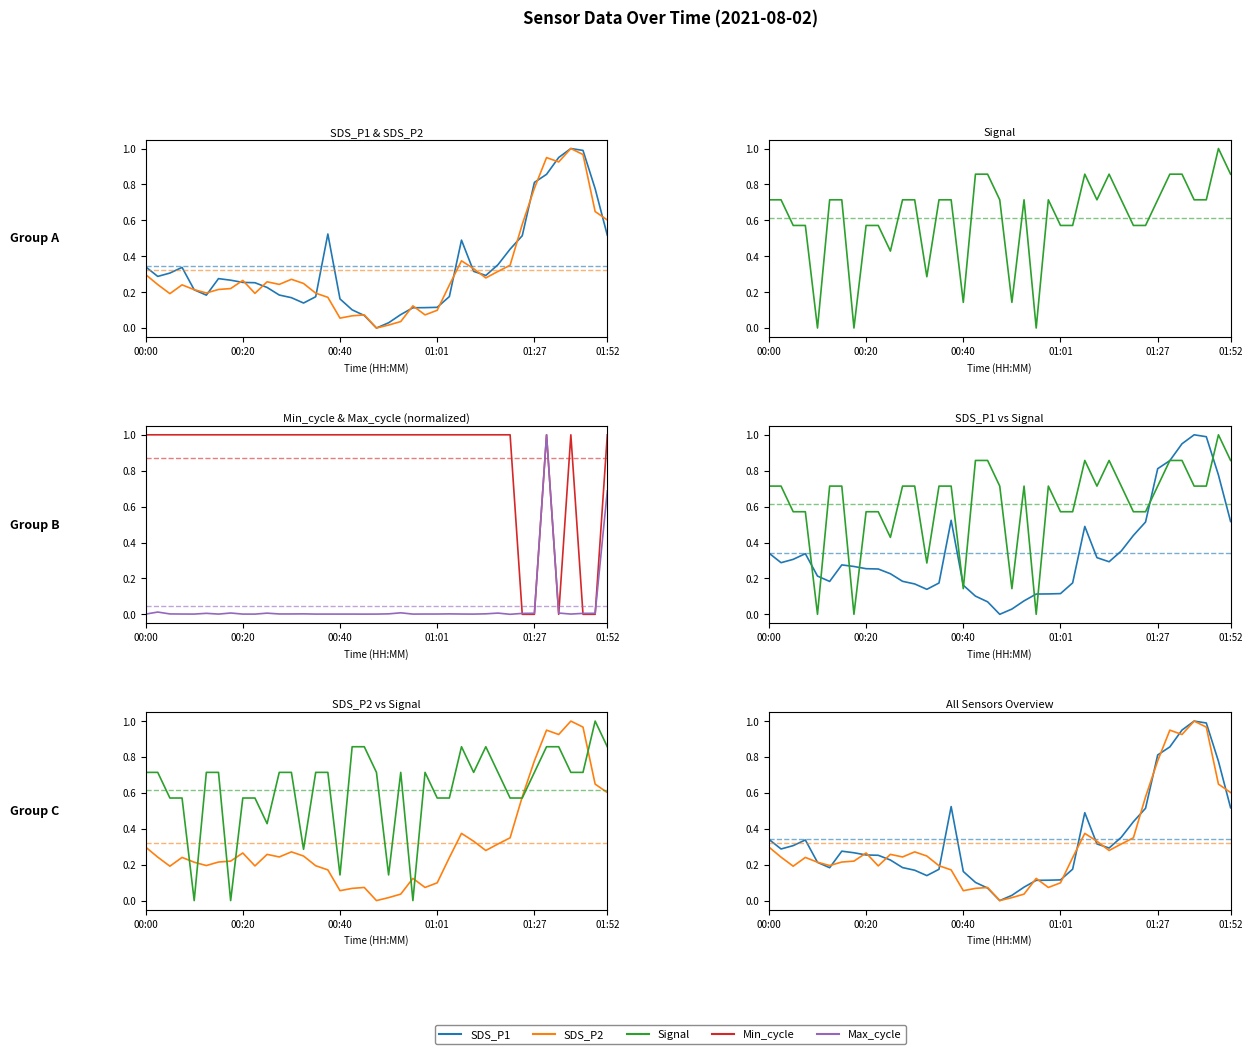

Reading right to left, what are all the values shown in this chart?

SDS_P1: 0.5	0.8	1.0	1.0	1.0	0.9	0.8	0.5	0.4	0.4	0.3	0.3	0.5	0.2	0.1	0.1	0.1	0.1	0.0	0.0	0.1	0.1	0.2	0.5	0.2	0.1	0.2	0.2	0.2	0.3	0.3	0.3	0.3	0.2	0.2	0.3	0.3	0.3	0.3
SDS_P2: 0.6	0.6	1.0	1.0	0.9	0.9	0.8	0.6	0.3	0.3	0.3	0.3	0.4	0.2	0.1	0.1	0.1	0.0	0.0	0.0	0.1	0.1	0.1	0.2	0.2	0.2	0.3	0.2	0.3	0.2	0.3	0.2	0.2	0.2	0.2	0.2	0.2	0.2	0.3
Signal: 0.9	1.0	0.7	0.7	0.9	0.9	0.7	0.6	0.6	0.7	0.9	0.7	0.9	0.6	0.6	0.7	0.0	0.7	0.1	0.7	0.9	0.9	0.1	0.7	0.7	0.3	0.7	0.7	0.4	0.6	0.6	0.0	0.7	0.7	0.0	0.6	0.6	0.7	0.7
Min_cycle: 1.0	0.0	0.0	1.0	0.0	1.0	0.0	0.0	1.0	1.0	1.0	1.0	1.0	1.0	1.0	1.0	1.0	1.0	1.0	1.0	1.0	1.0	1.0	1.0	1.0	1.0	1.0	1.0	1.0	1.0	1.0	1.0	1.0	1.0	1.0	1.0	1.0	1.0	1.0
Max_cycle: 0.7	0.0	0.0	0.0	0.0	1.0	0.0	0.0	0.0	0.0	0.0	0.0	0.0	0.0	0.0	0.0	0.0	0.0	0.0	0.0	0.0	0.0	0.0	0.0	0.0	0.0	0.0	0.0	0.0	0.0	0.0	0.0	0.0	0.0	0.0	0.0	0.0	0.0	0.0